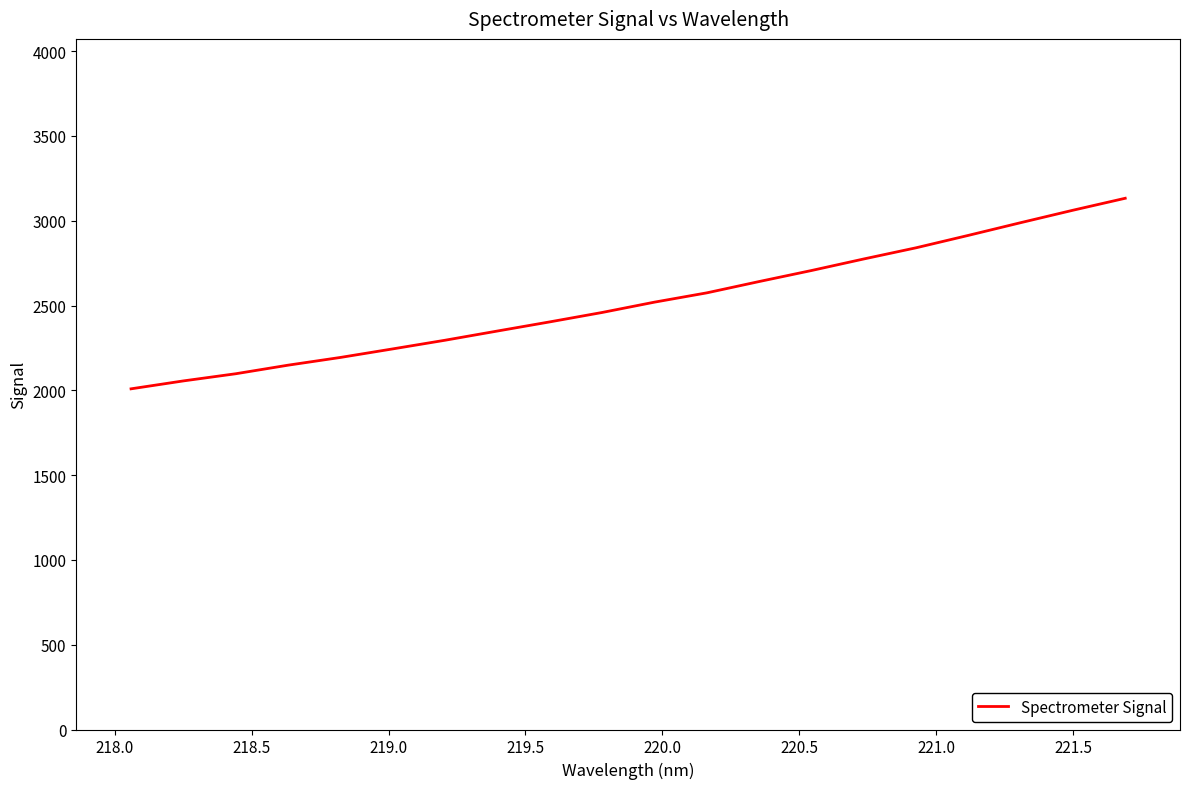

What is the difference between the maximum and minimum values?

1123.7